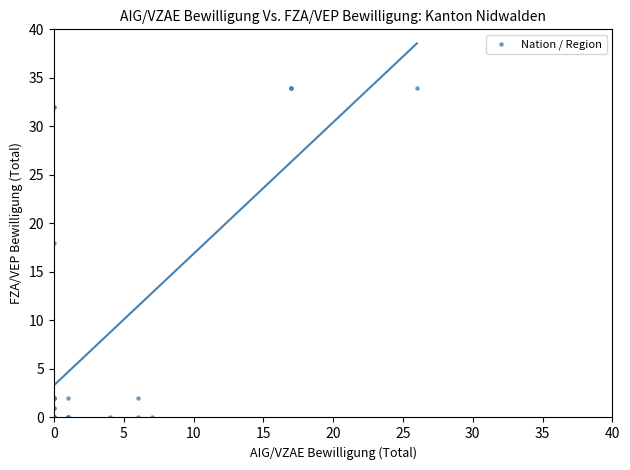

What Y value in the scatter plot is closest to 17?

18